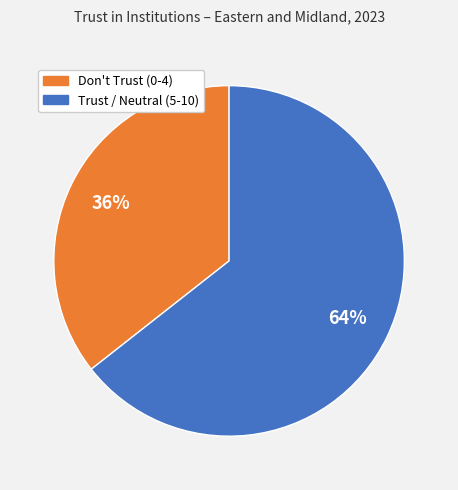

Is there any slice that represents more than half of the pie?

Yes